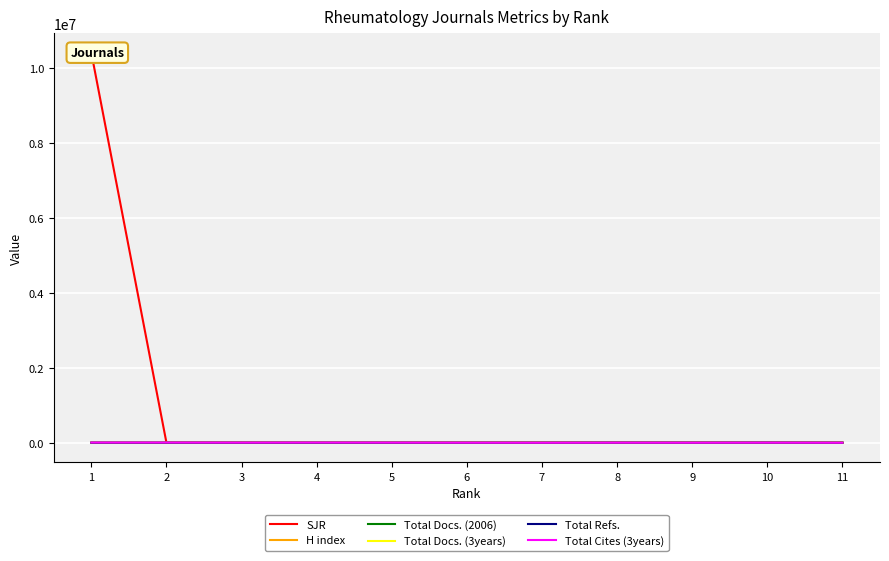

Where is the first local maximum for SJR?

5